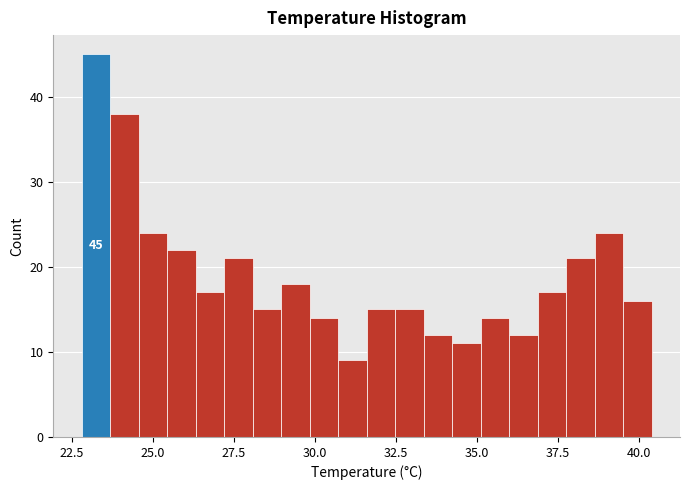

Around what value on the x-axis is the tallest bar? Give the approximate position of its centre, as read against the axis.

23.0